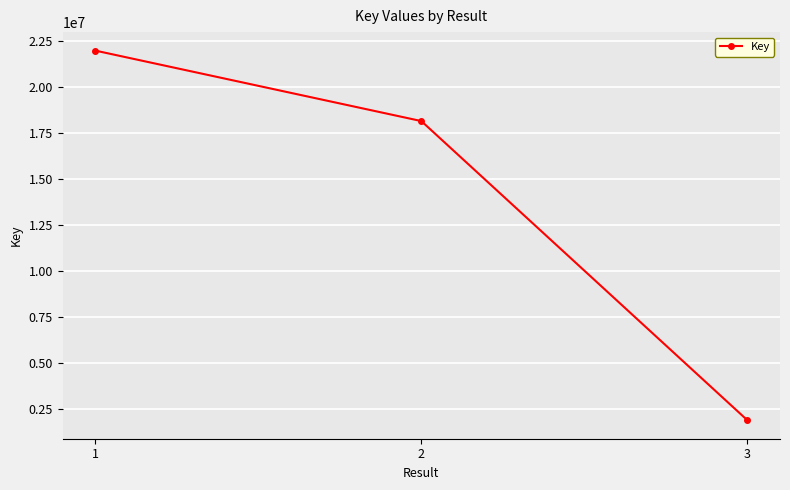

How many values are between 1882691 and 21977359?

3